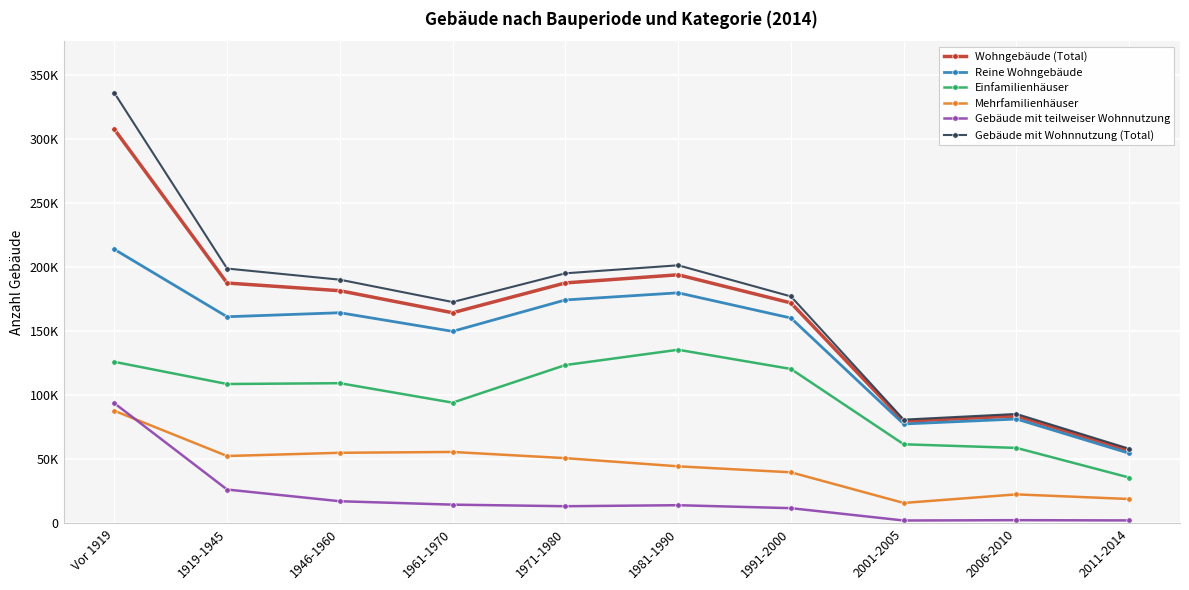

What are all the series names shown in the legend?

Wohngebäude (Total), Reine Wohngebäude, Einfamilienhäuser, Mehrfamilienhäuser, Gebäude mit teilweiser Wohnnutzung, Gebäude mit Wohnnutzung (Total)